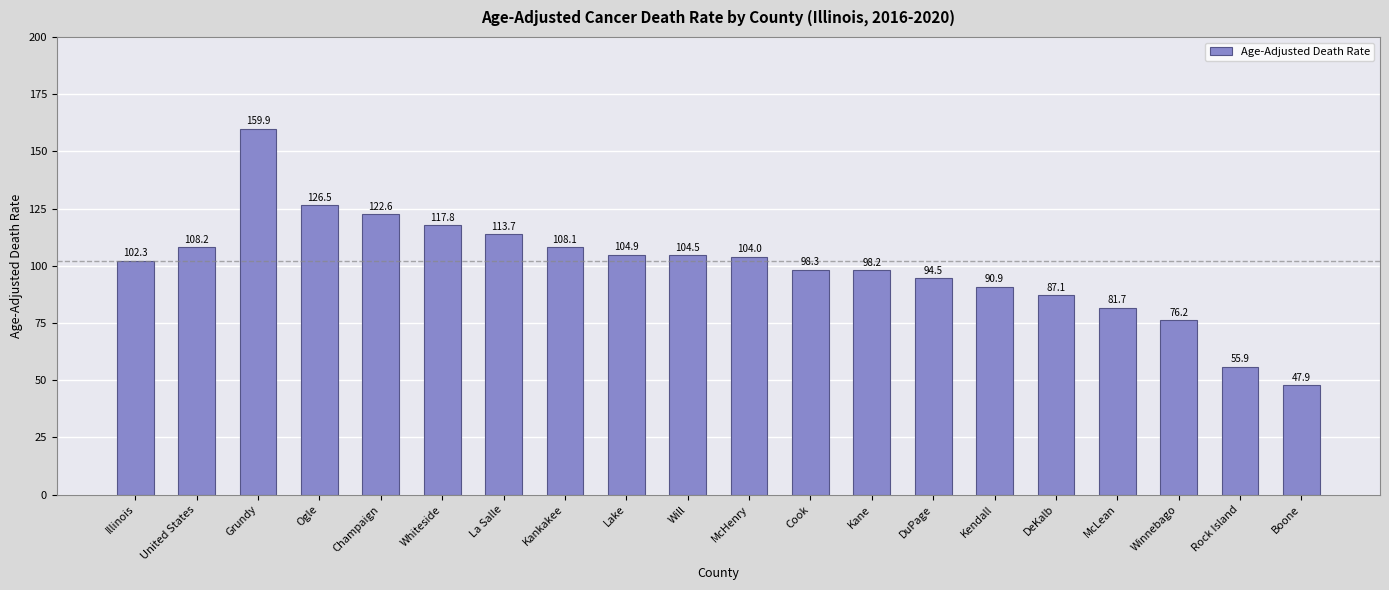

What is the label of the 8th bar from the right?

Kane